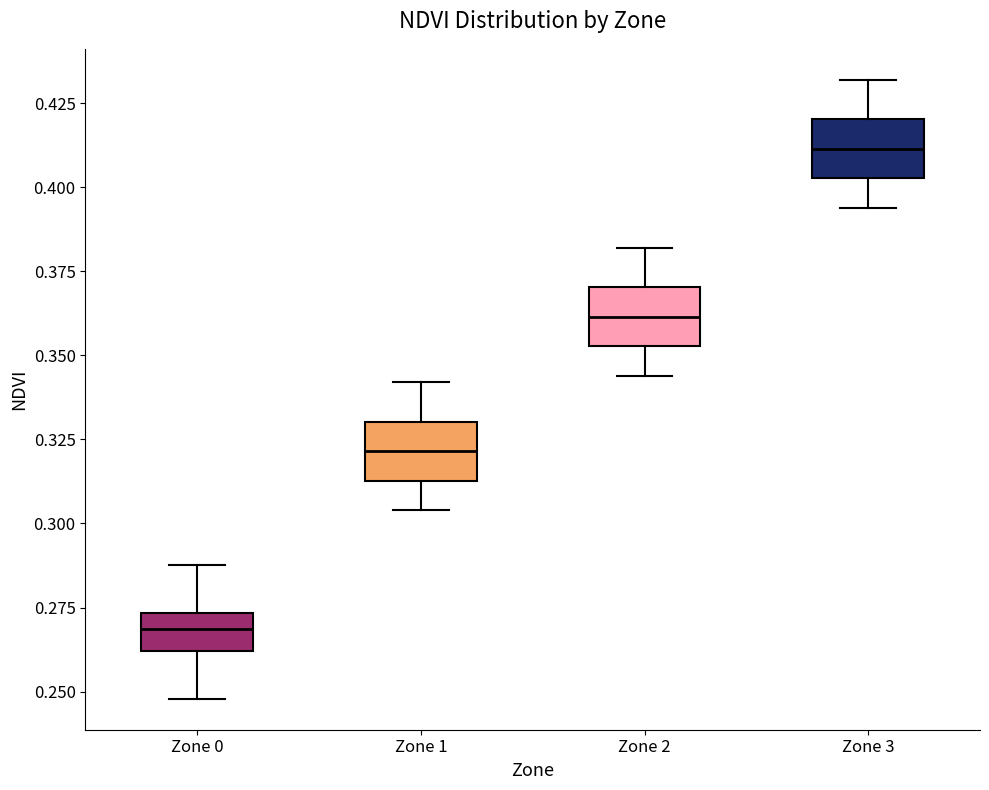

Reading left to right, transcribe this box plot: for each box, give where its median line is, the range the box spans, and where its two whiskers end, as read against the y-axis. The values are not printed on the chart, so give them approximately, as read against the axis.

Zone 0: median 0.270, box 0.260 to 0.275, whiskers 0.250 to 0.290
Zone 1: median 0.320, box 0.315 to 0.330, whiskers 0.305 to 0.340
Zone 2: median 0.360, box 0.355 to 0.370, whiskers 0.345 to 0.380
Zone 3: median 0.410, box 0.405 to 0.420, whiskers 0.395 to 0.430